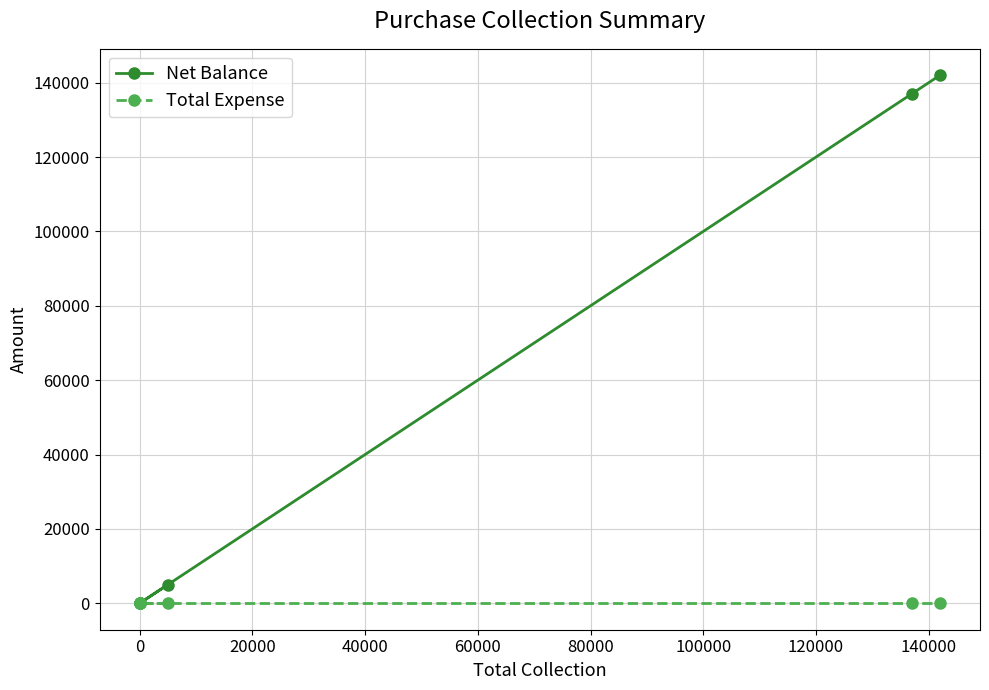

Which has a higher value, 0 or 40000?

40000